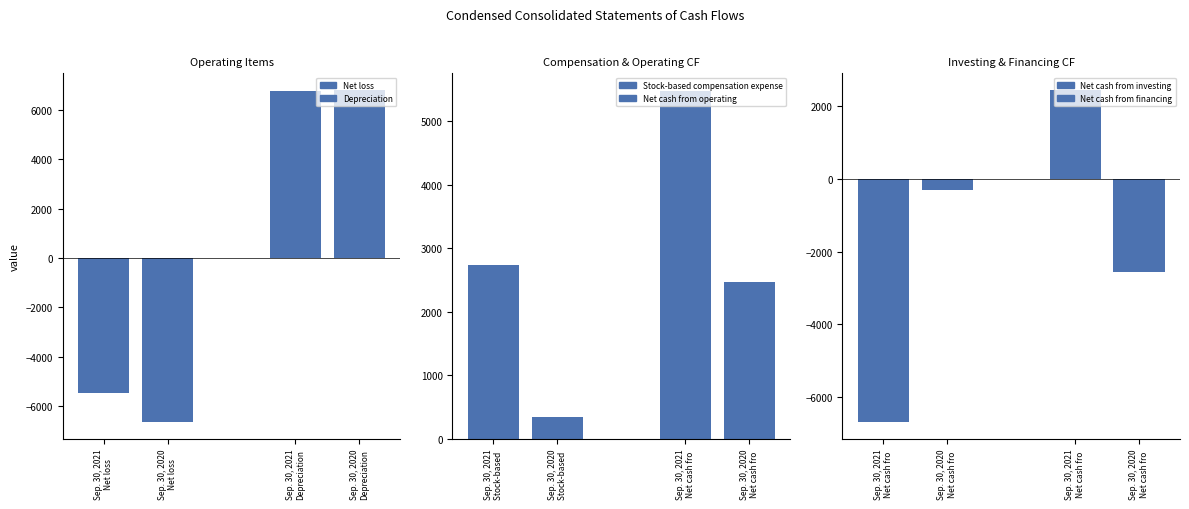

Which has a higher value, Sep. 30, 2021 or Sep. 30, 2020?

Sep. 30, 2021